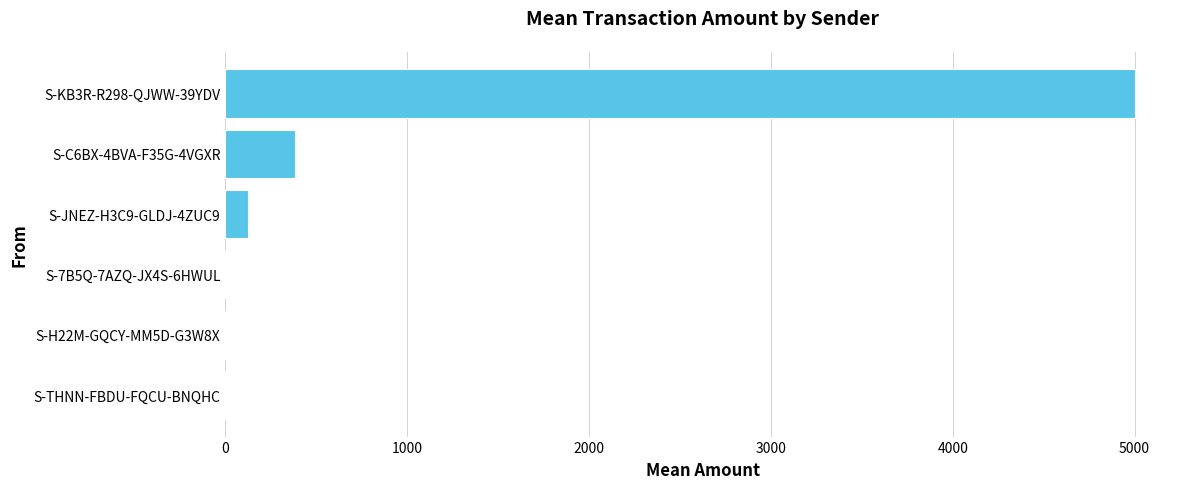

Where is the data nearest to the value 2500?

S-C6BX-4BVA-F35G-4VGXR